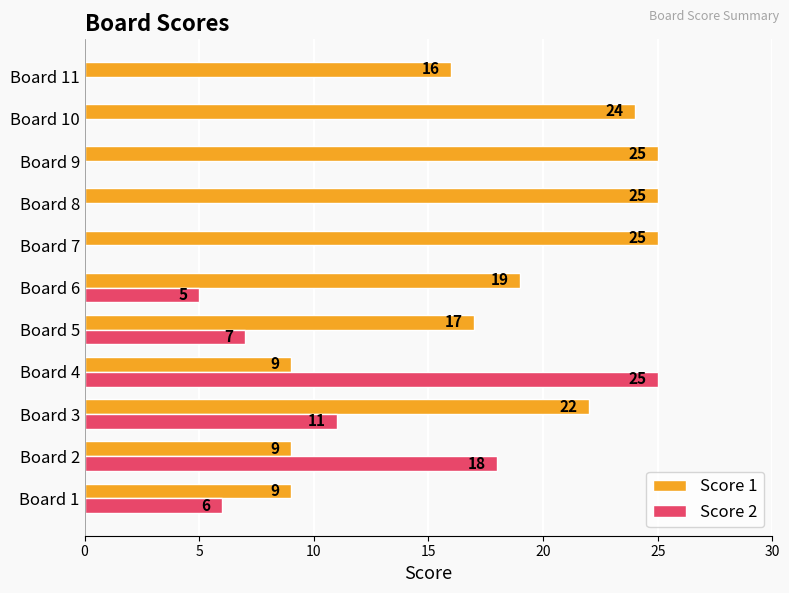

Between Board 2 and Board 6, which series saw the biggest shift?

Score 2